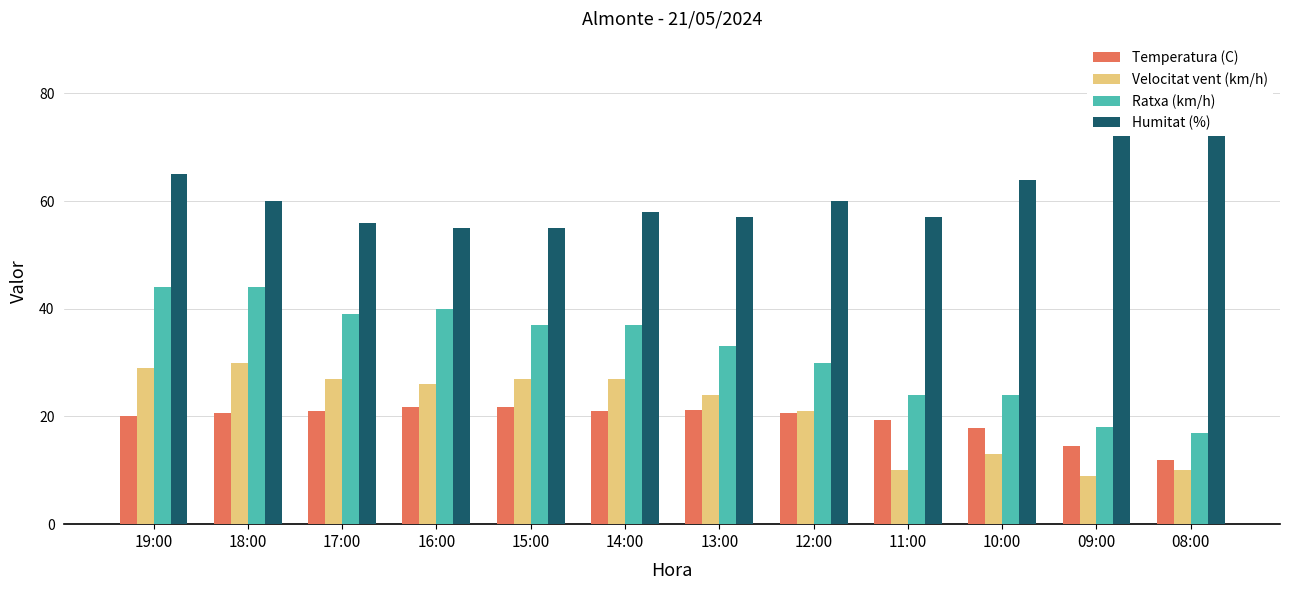

Does the chart contain any negative values?

No